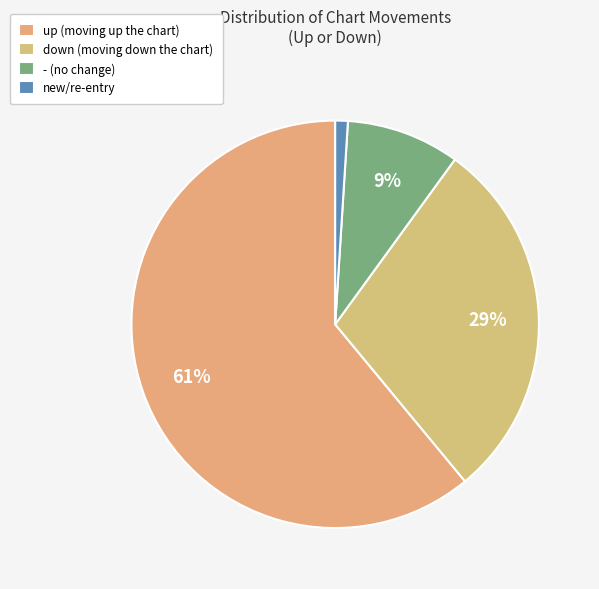

To the nearest percent, what is the combined percentage of new and up?

62%